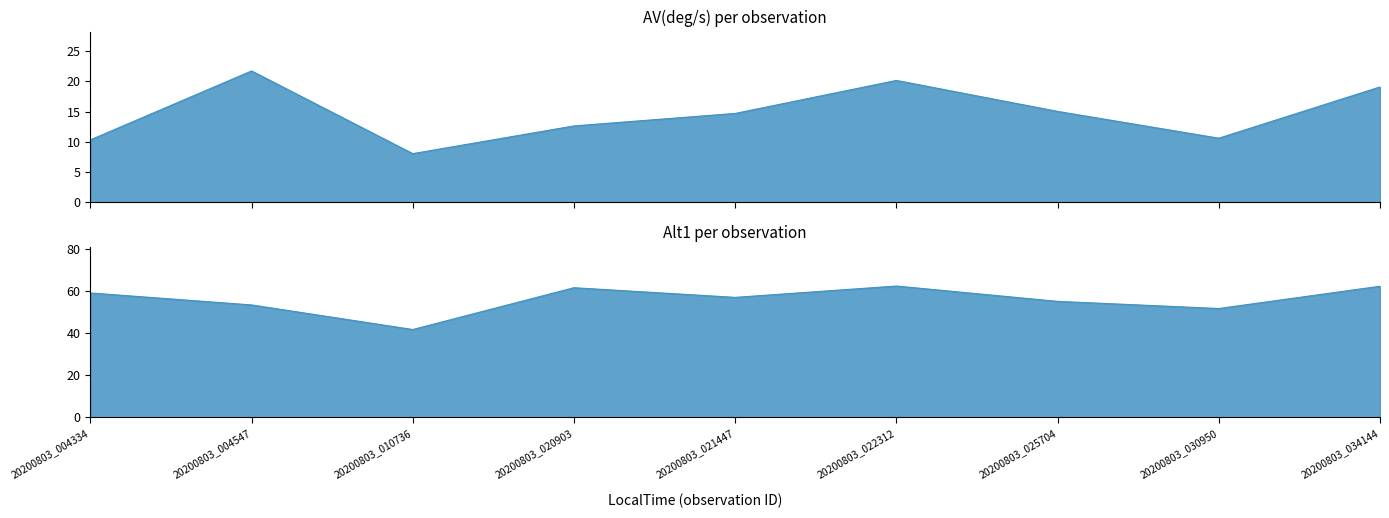

Is it true that Alt1 equals 75.4 at 20200803_025704?

False